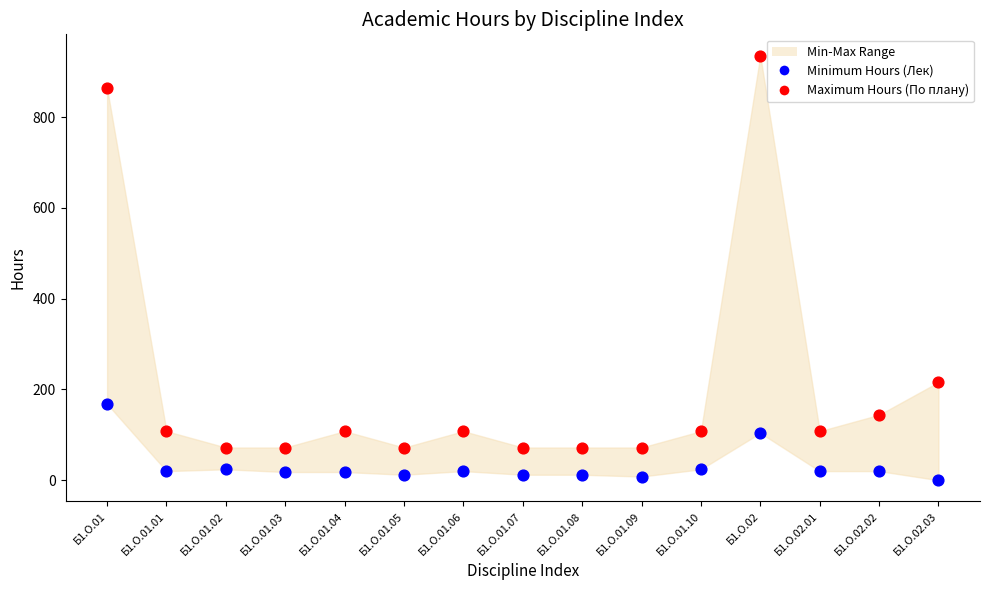

Which series has the widest spread of Y values?

Maximum Hours (По плану)